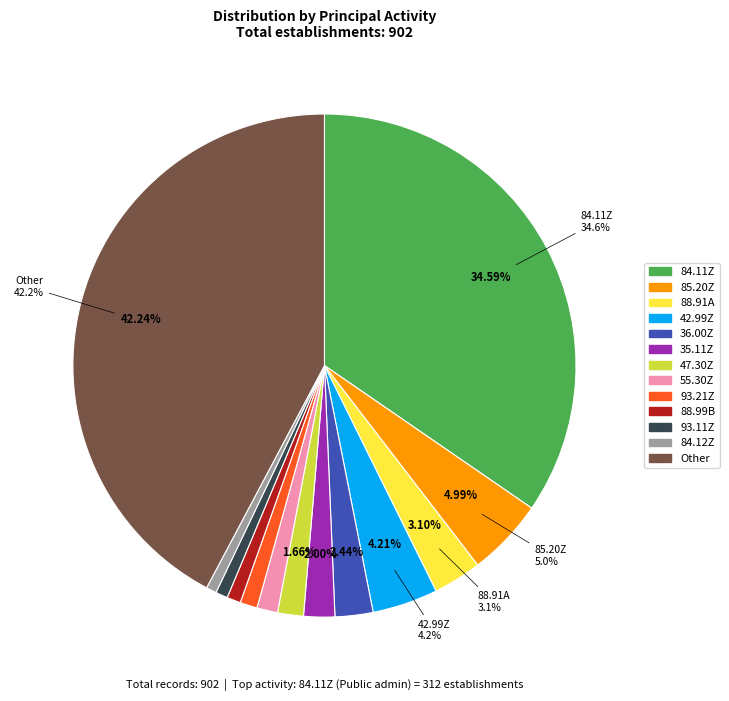

How many segments does this pie chart have?

13